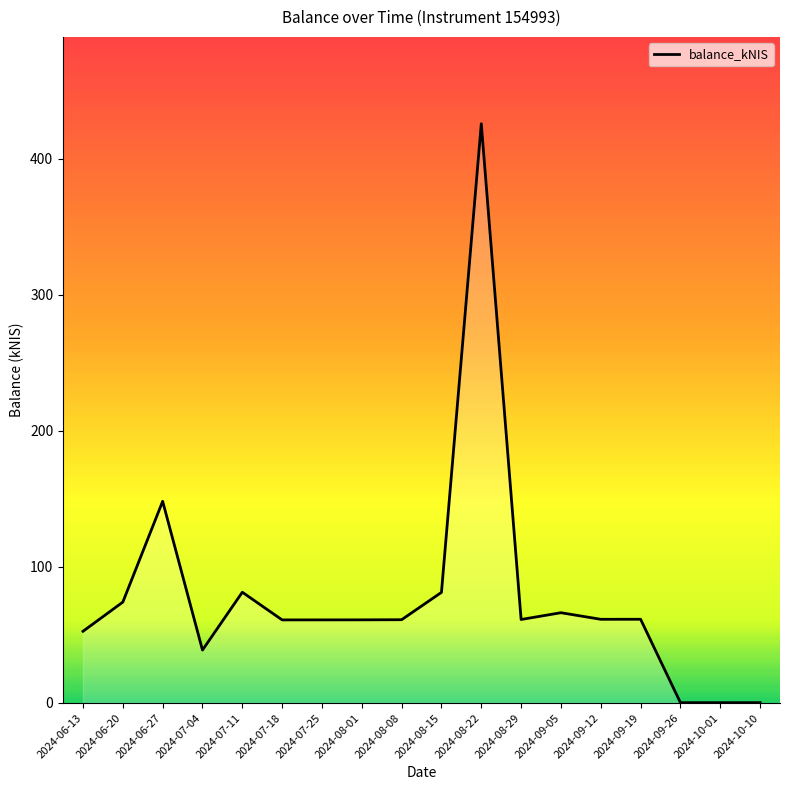

What is the average value?

77.7